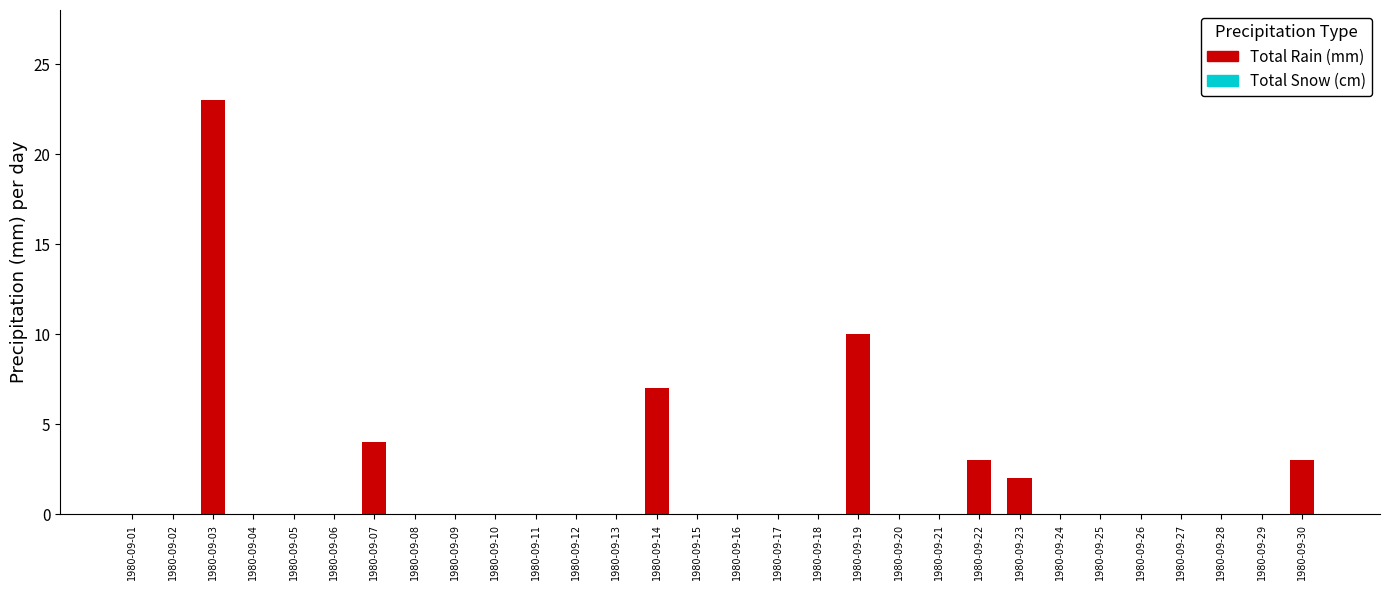

Reading right to left, list all the values displayed in this chart.

1980-09-30=3	1980-09-29=0	1980-09-28=0	1980-09-27=0	1980-09-26=0	1980-09-25=0	1980-09-24=0	1980-09-23=2	1980-09-22=3	1980-09-21=0	1980-09-20=0	1980-09-19=10	1980-09-18=0	1980-09-17=0	1980-09-16=0	1980-09-15=0	1980-09-14=7	1980-09-13=0	1980-09-12=0	1980-09-11=0	1980-09-10=0	1980-09-09=0	1980-09-08=0	1980-09-07=4	1980-09-06=0	1980-09-05=0	1980-09-04=0	1980-09-03=23	1980-09-02=0	1980-09-01=0